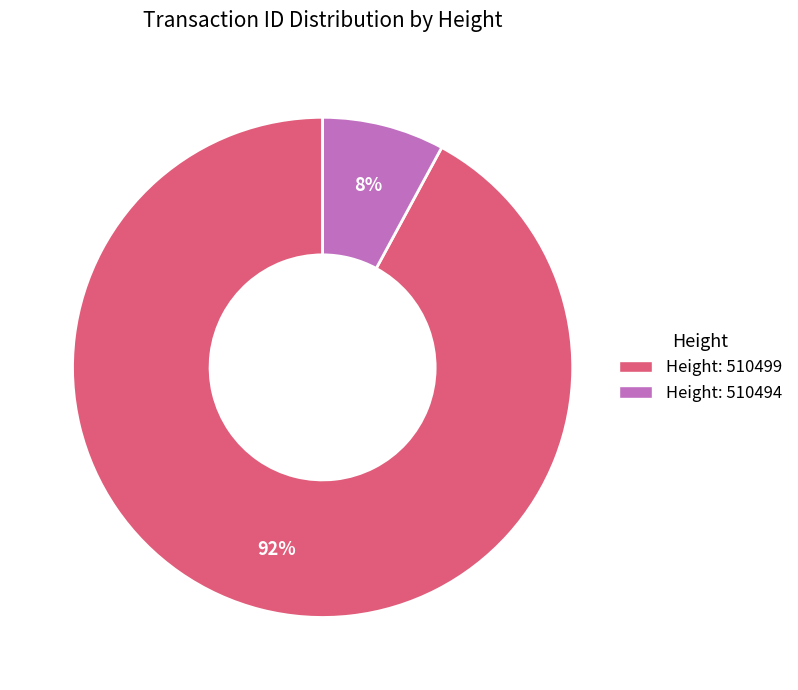

To the nearest percent, what is the difference between the largest and smallest slice percentages?

84%